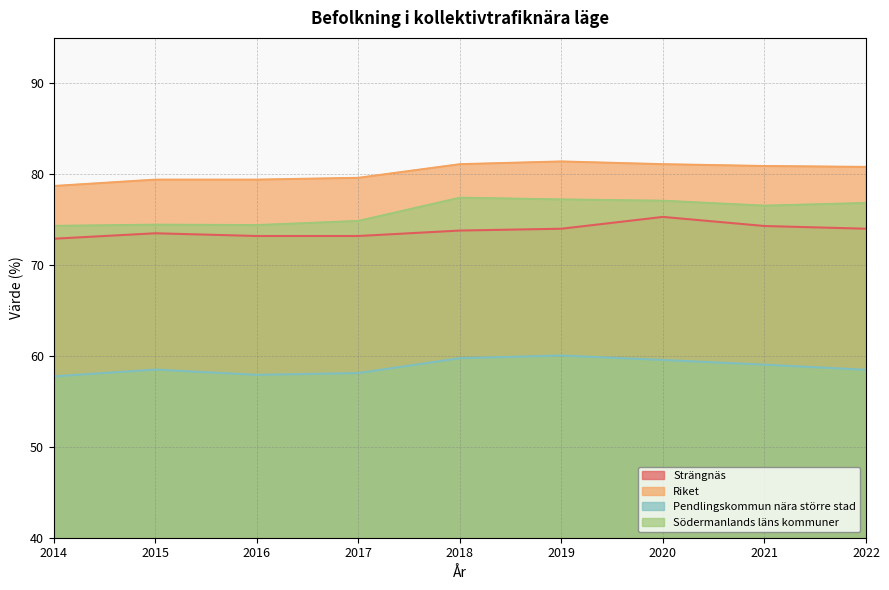

How many series are shown in this chart?

4